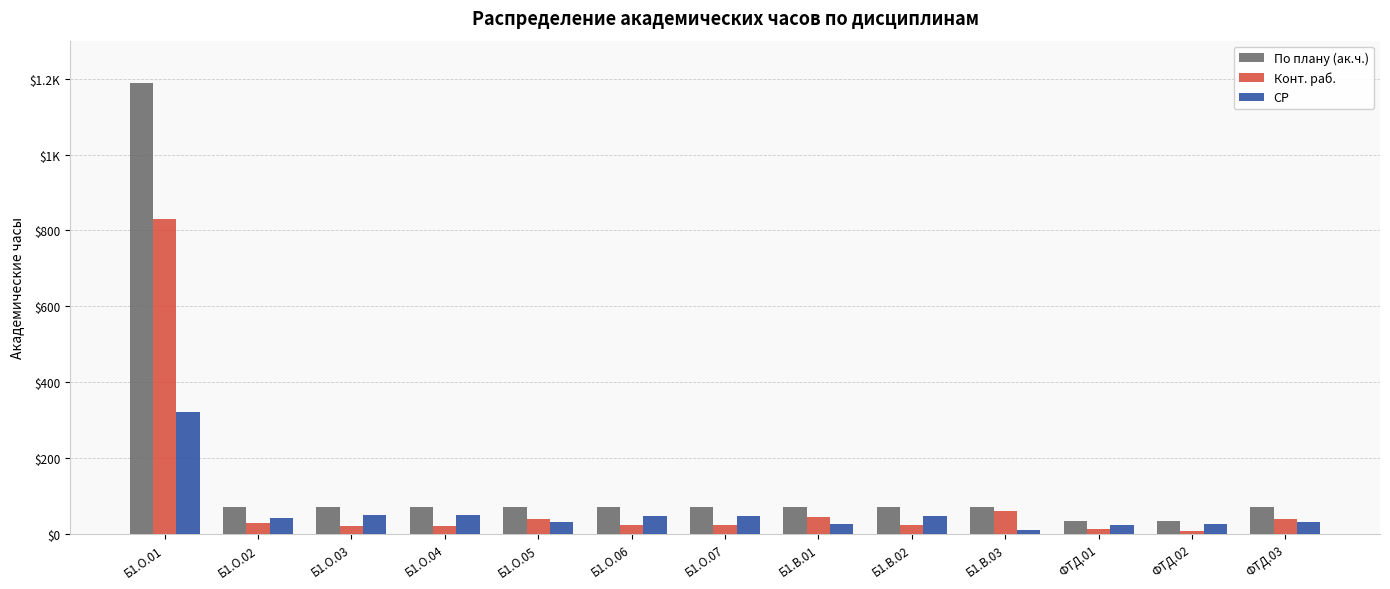

Where is СР nearest to the value 166?

Б1.О.03